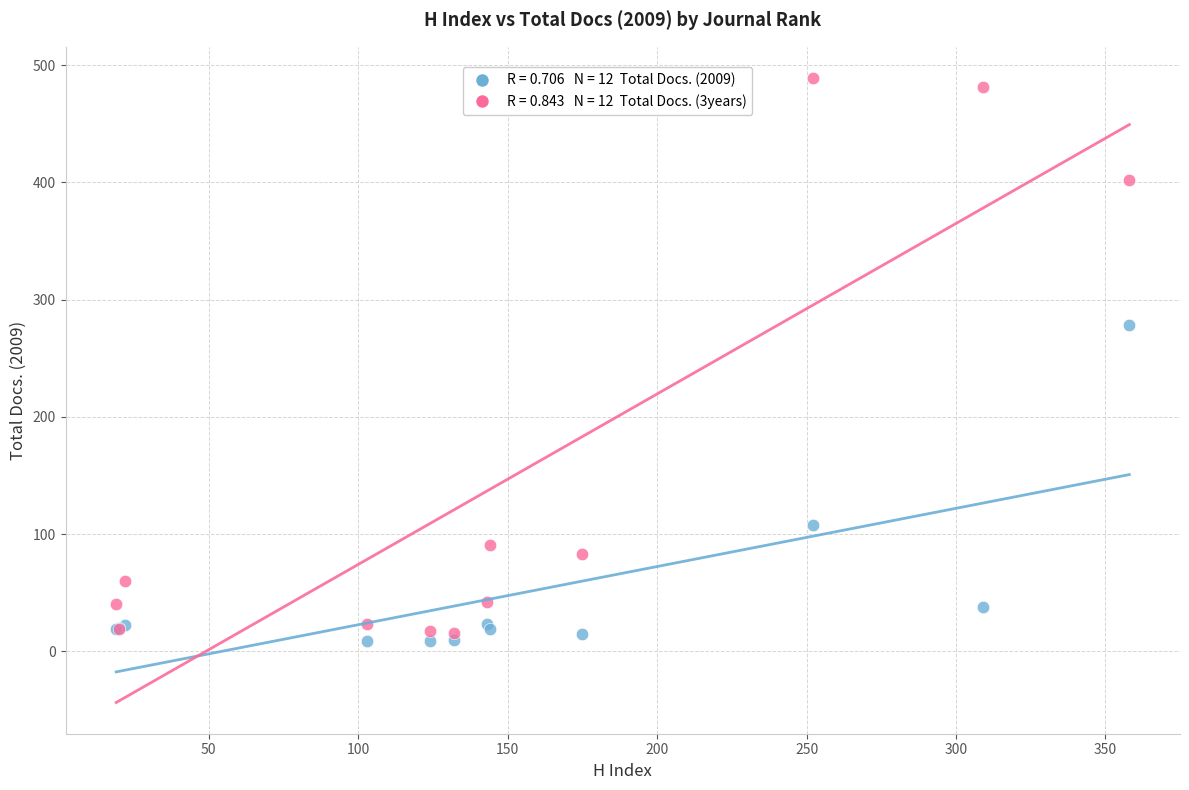

Across all series, what Y value is closest to 249?

278